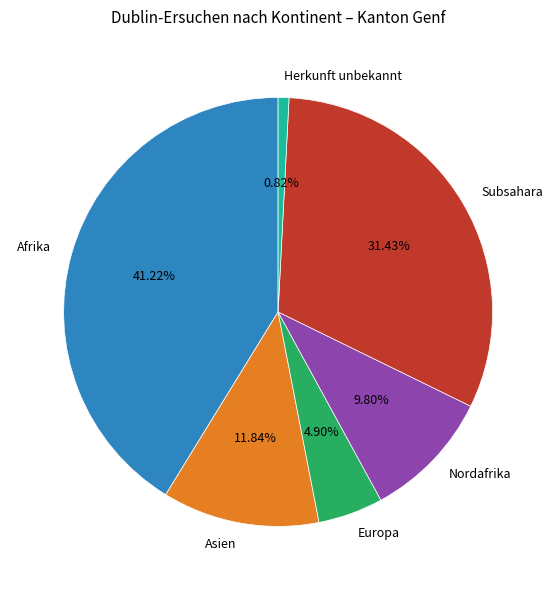

Rank the categories by value from lowest to highest.

Herkunft unbekannt, Europa, Nordafrika, Asien, Subsahara, Afrika